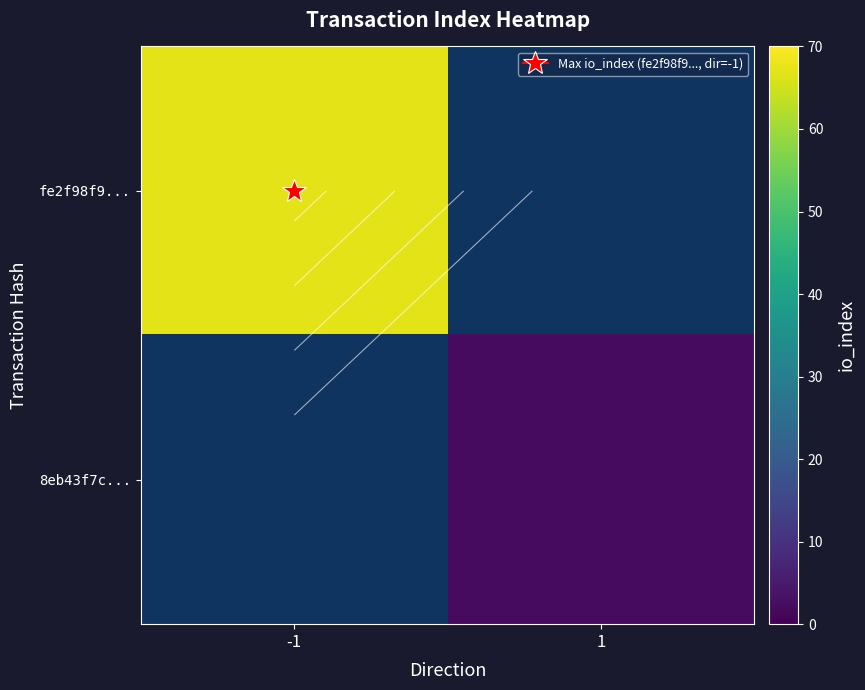

Which category has the highest value in the 8eb43f7c... series?

-1